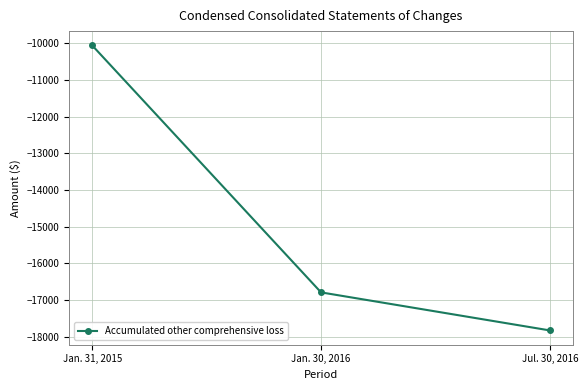

How many data points does each series have?

3